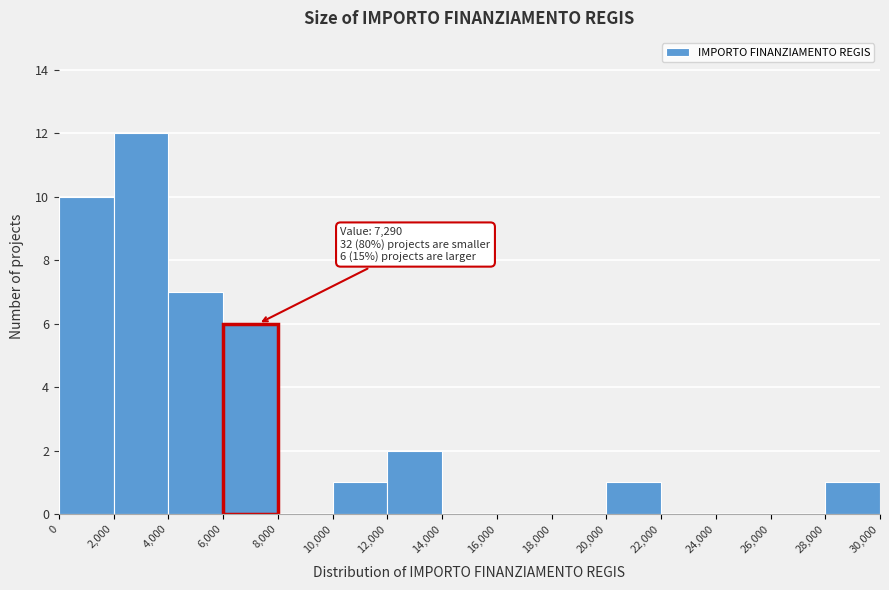

Over which range of the x-axis is the bar tallest?

2,000 to 4,000